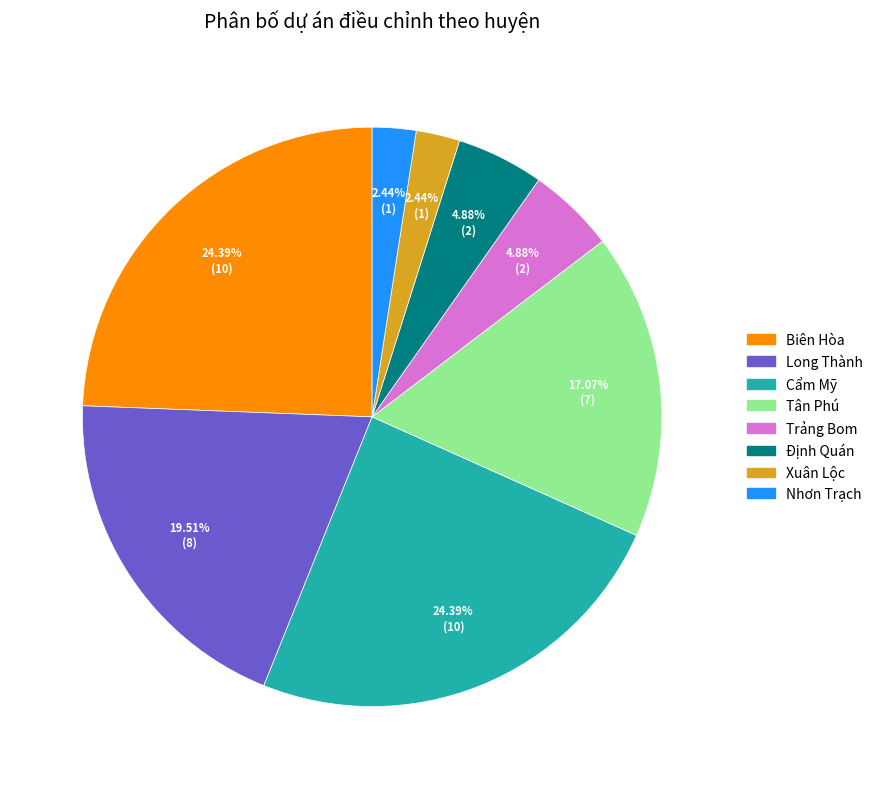

What percentage is the Long Thành slice, to the nearest percent?

20%